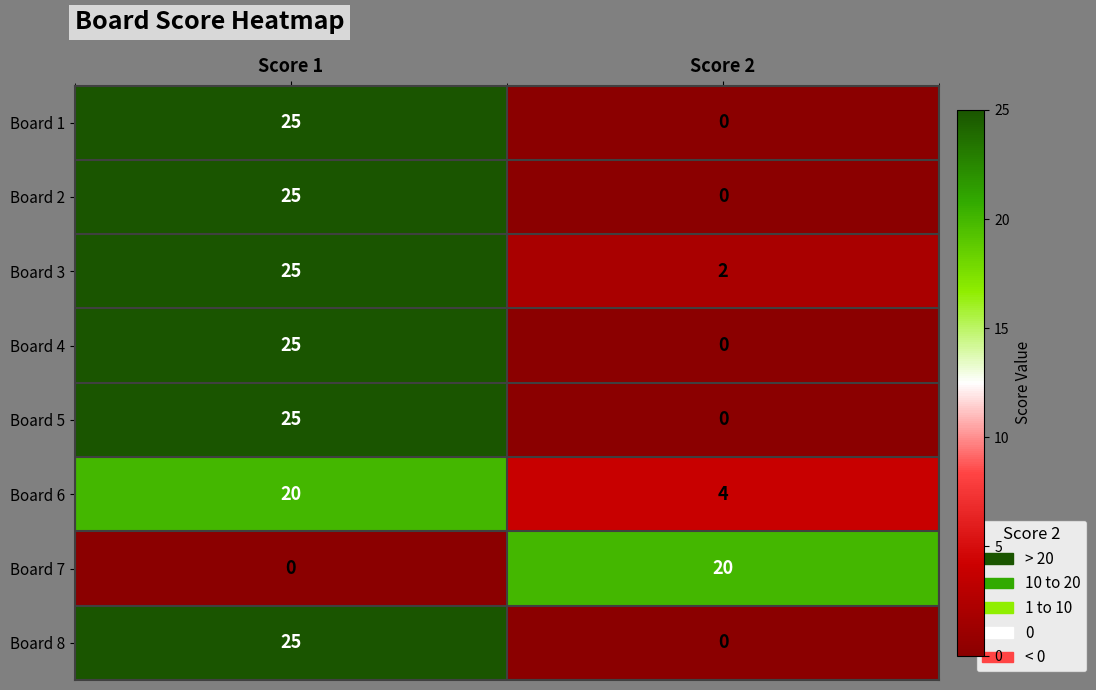

What is the difference between the highest and lowest values at Score 2?

20